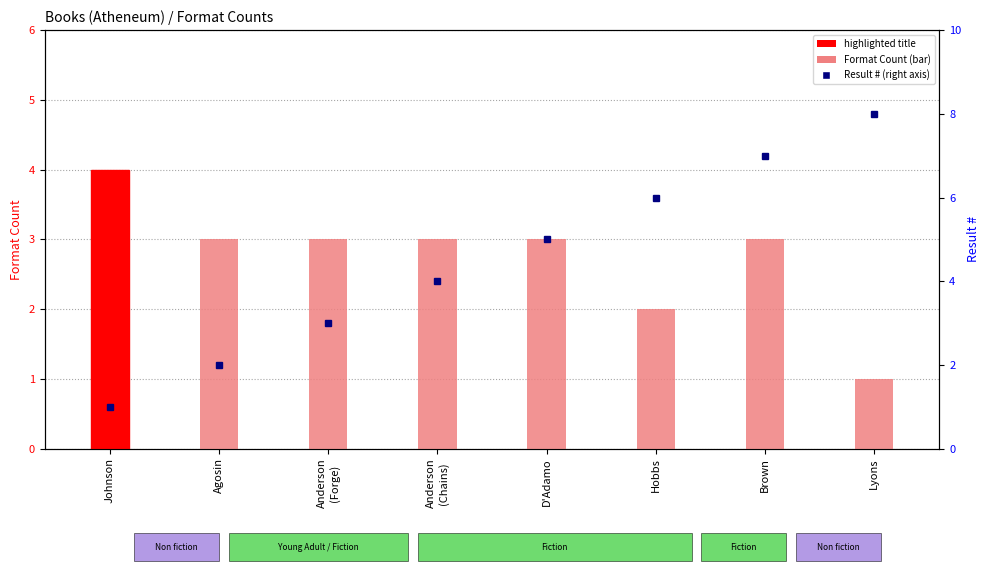

Rank the categories by value from lowest to highest.

Lyons, Hobbs, Agosin, Anderson
(Forge), Anderson
(Chains), D'Adamo, Brown, Johnson